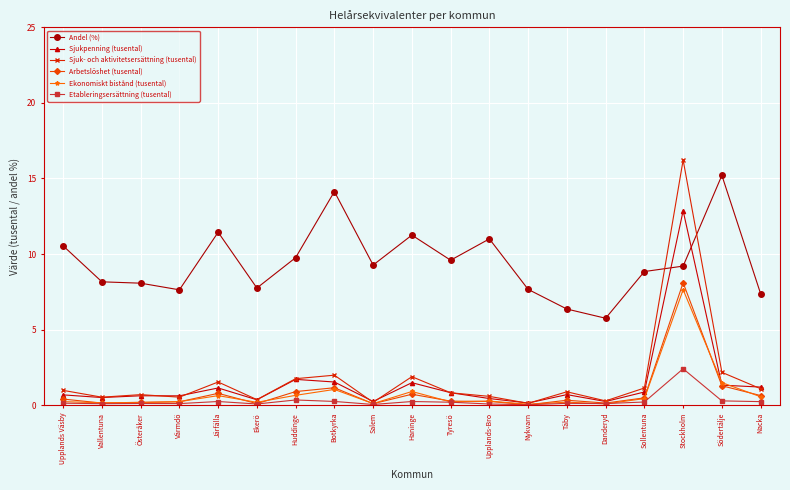

Which series ends up on top after the final intersection of Sjuk- och aktivitetsersättning (tusental) and Andel (%)?

Andel (%)